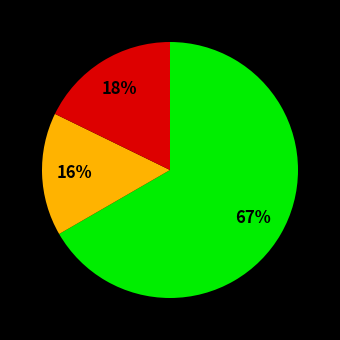

To the nearest percent, what is the average slice percentage?

33%